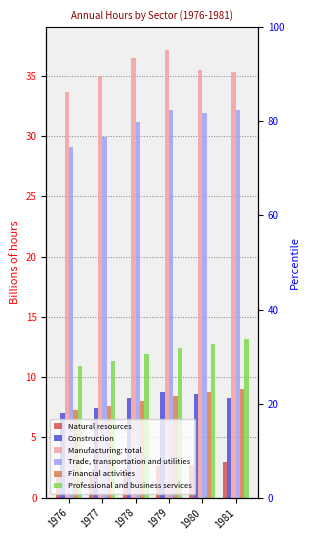

How many values in the Financial activities series are below 8?

2